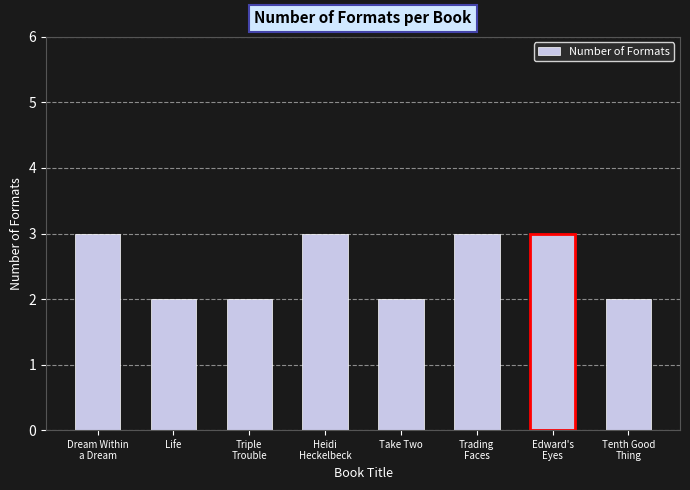

What is the minimum value shown in the chart?

2